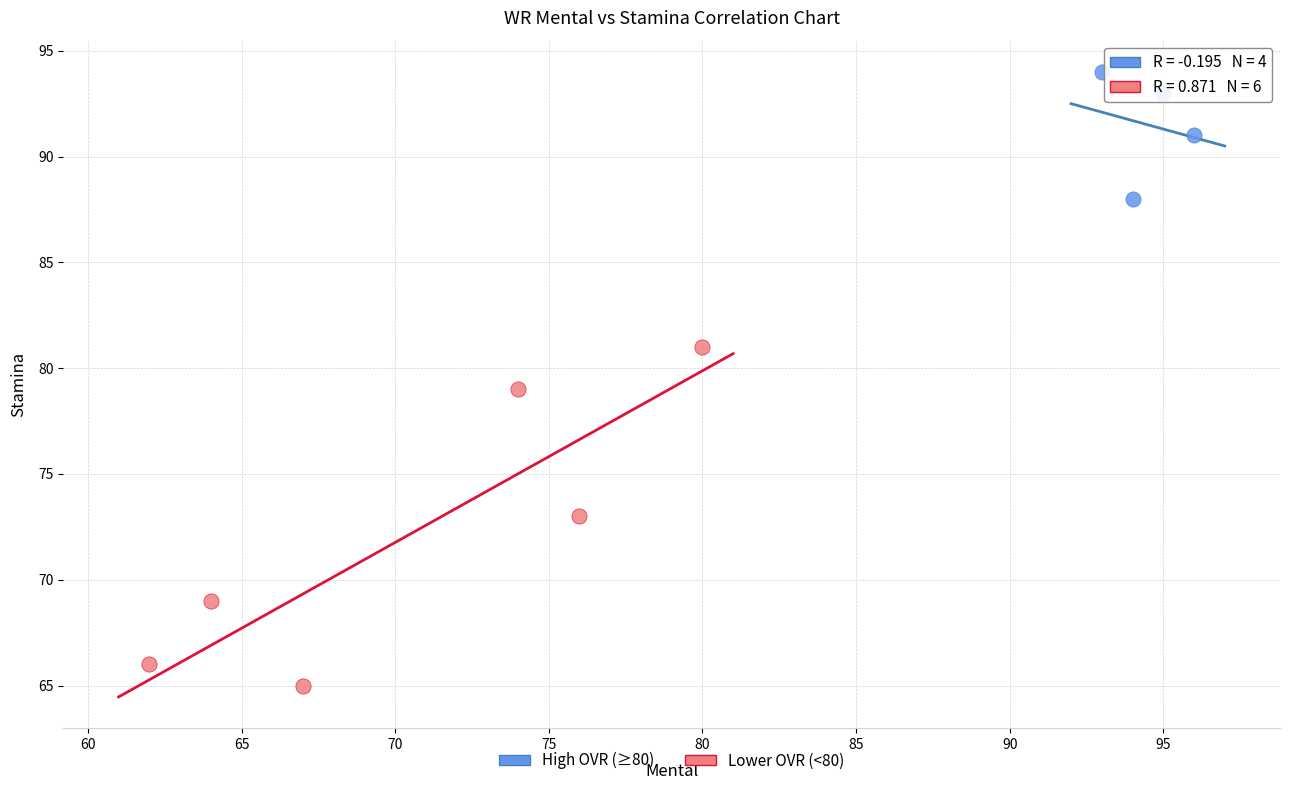

Which series reaches the maximum Y coordinate?

High OVR (≥80)